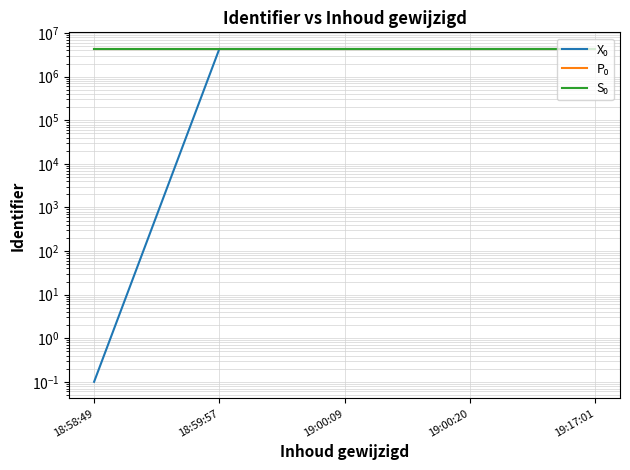

At 19:00:09, list the series in order from largest to smallest.

S₀, X₀, P₀